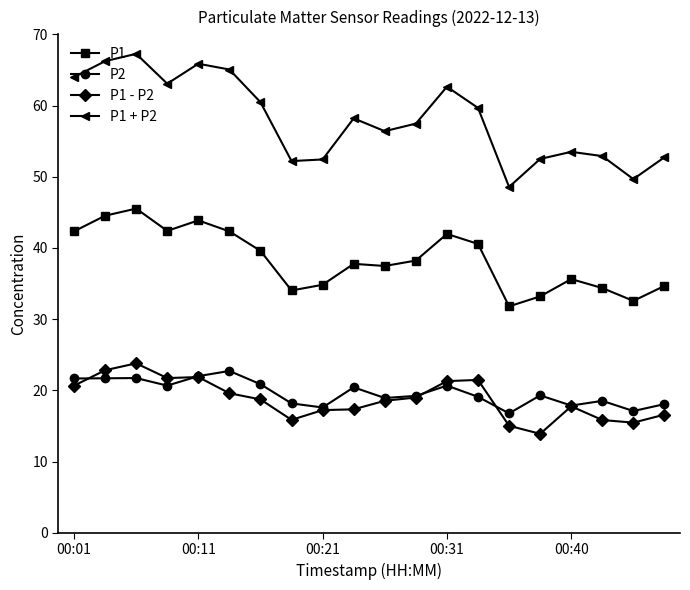

What is the value of the P1 - P2 point at the 10th from the left?

17.3